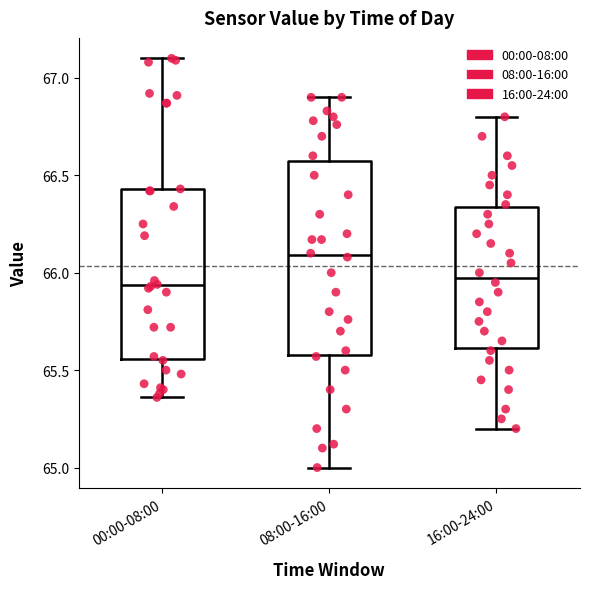

Which box's median line is the highest?

08:00-16:00